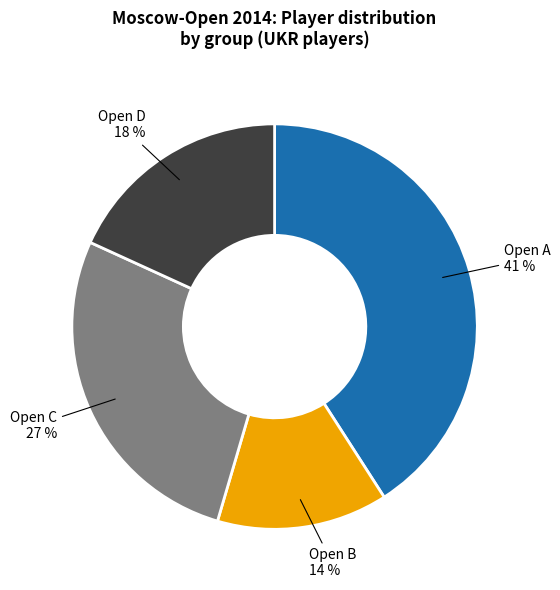

The Open C slice represents 16% of the pie. True or false?

False